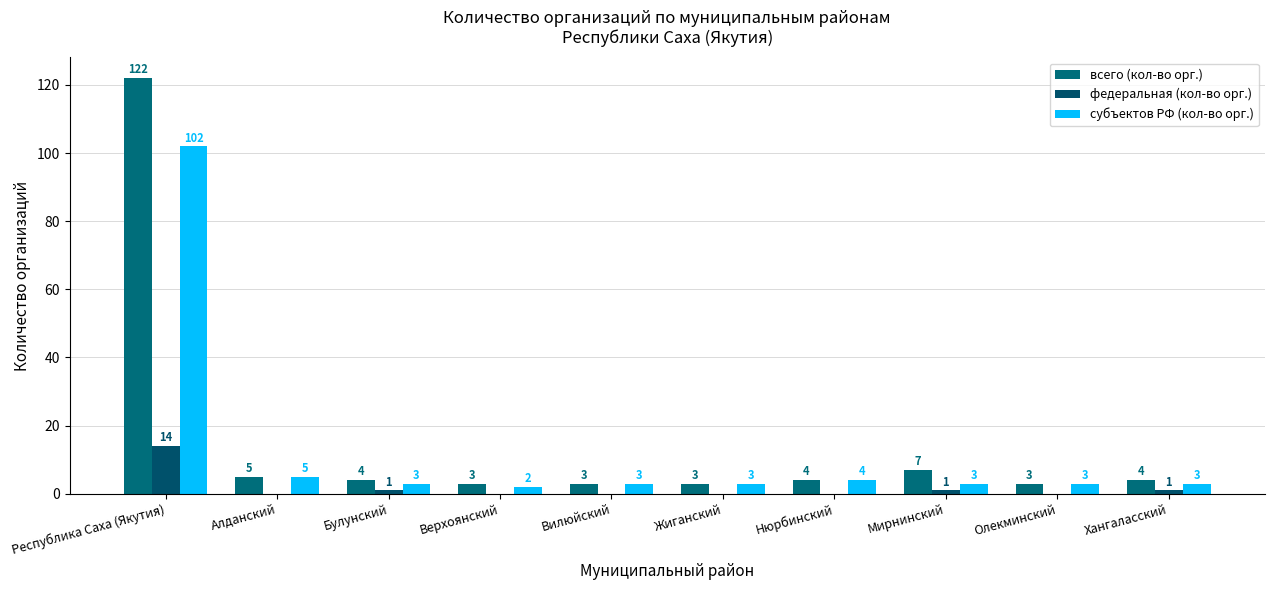

How many groups of bars are there?

10